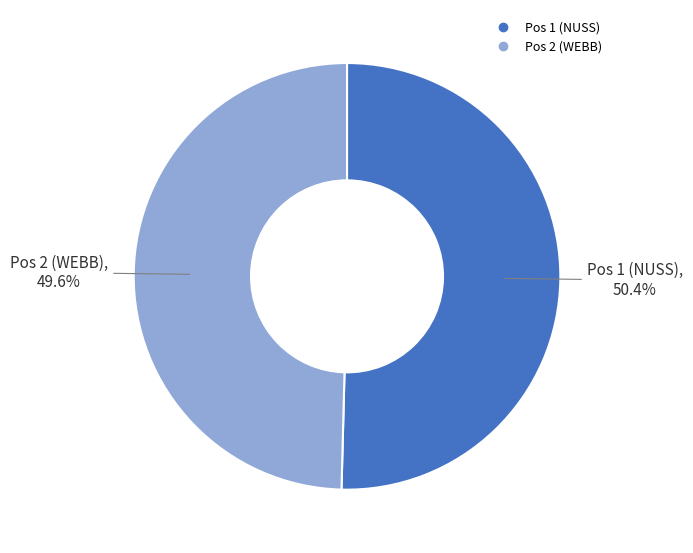

Which category has the smallest portion of the pie?

Pos 2 (WEBB)